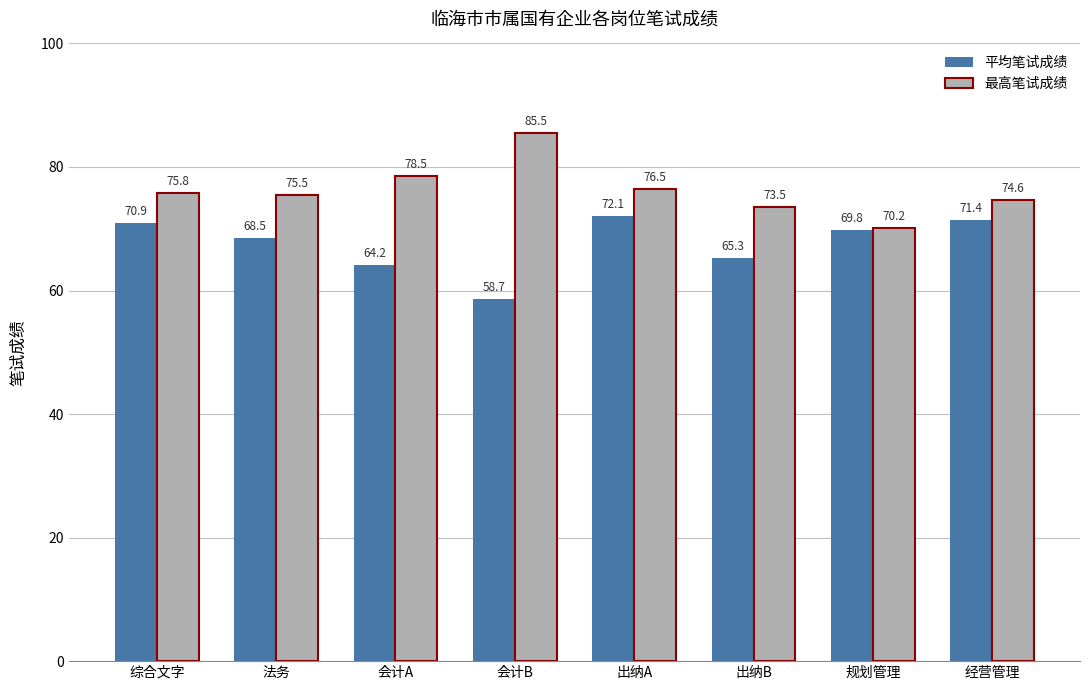

Which label corresponds to the largest value in the chart?

会计B